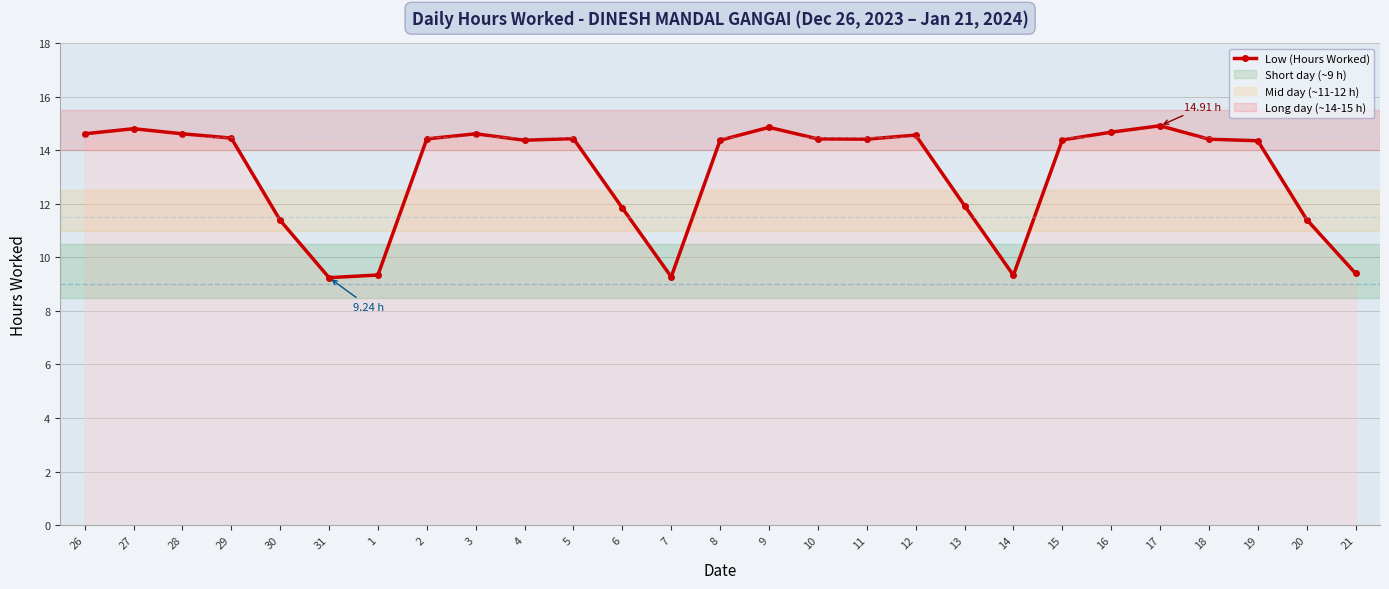

What is the sum of all values?

354.8